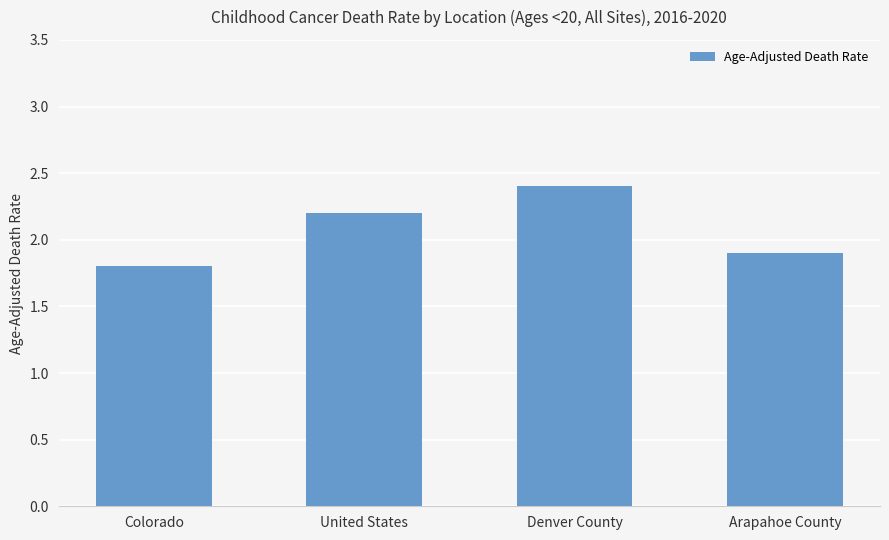

What is the value of the 4th bar from the left?

1.9